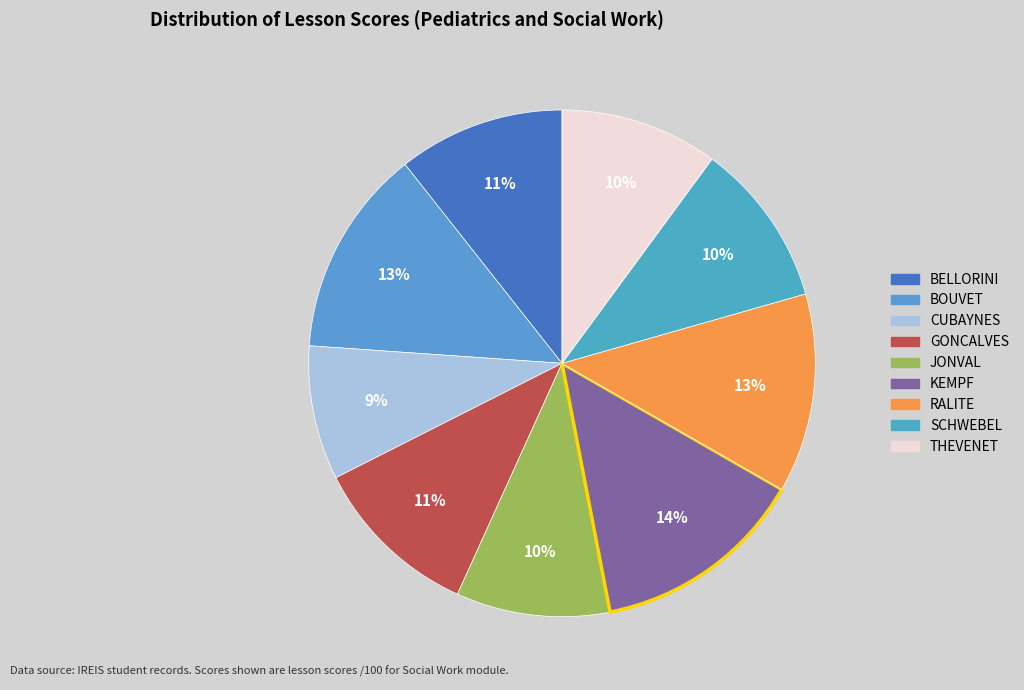

Count the number of slices in the pie.

9